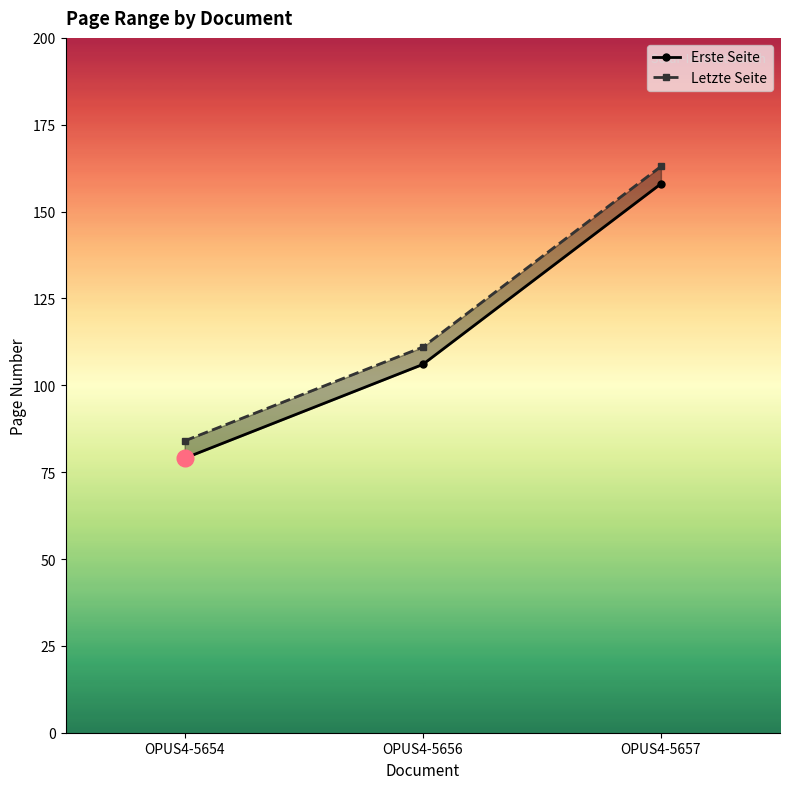

Rank the series by their average value, from lowest to highest.

Erste Seite, Letzte Seite